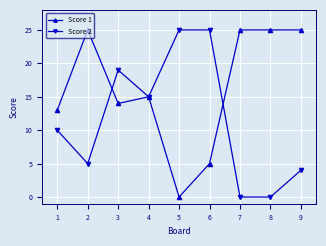

Is this an area chart (filled region under the line)?

No